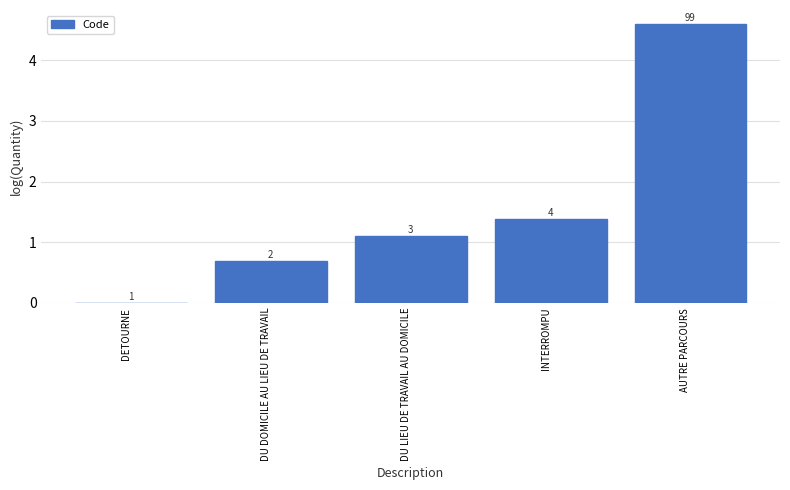

Does the chart contain stacked bars?

No